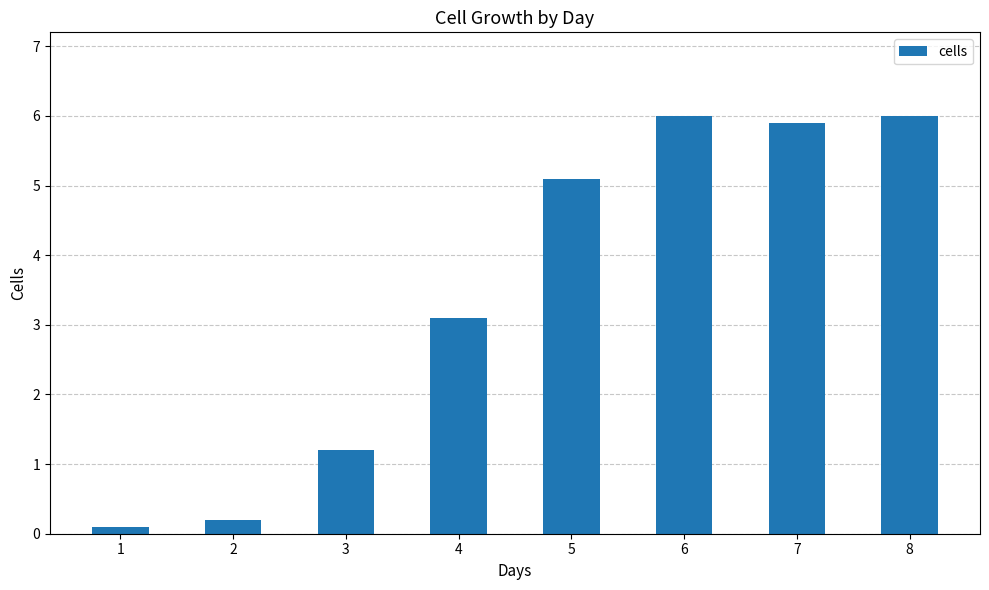

What value does the data have at 3?

1.2